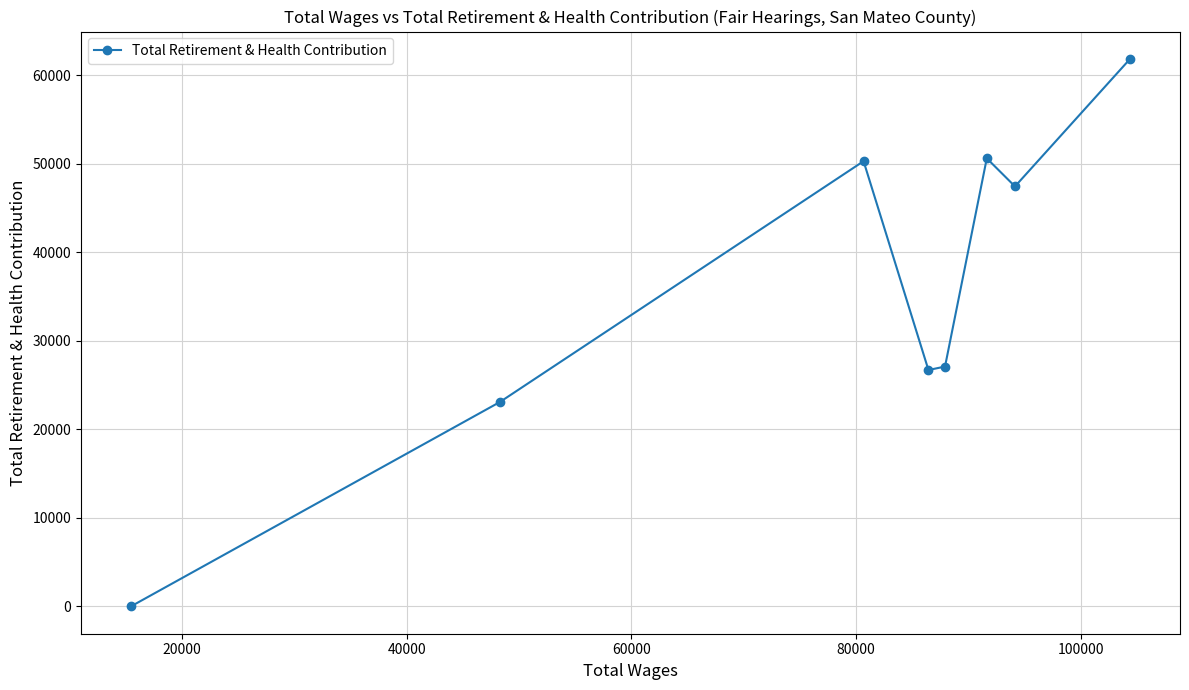

What is the maximum value shown in the chart?

61843